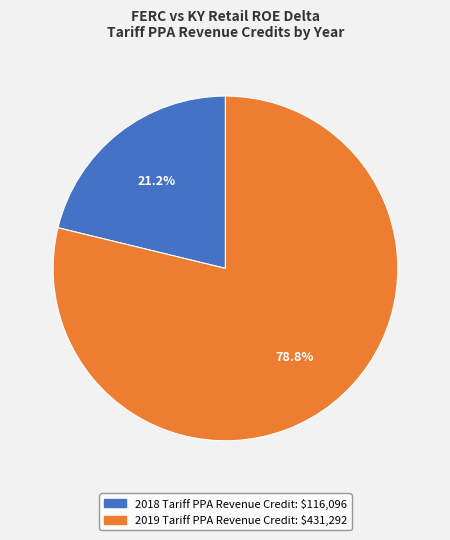

True or false: 2019 Tariff PPA Revenue Credit accounts for 66% of the total.

False